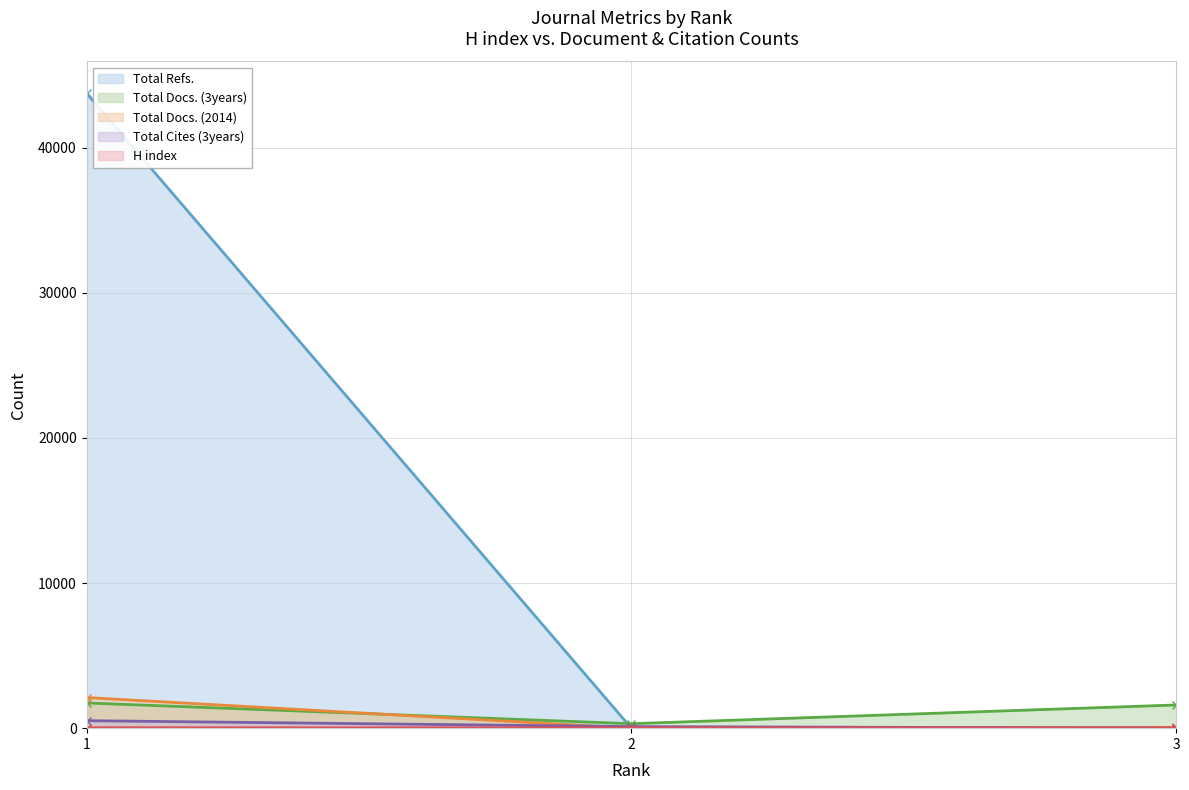

Rank the series at 1 from highest to lowest value.

Total Refs., Total Docs. (2014), Total Docs. (3years), Total Cites (3years), H index